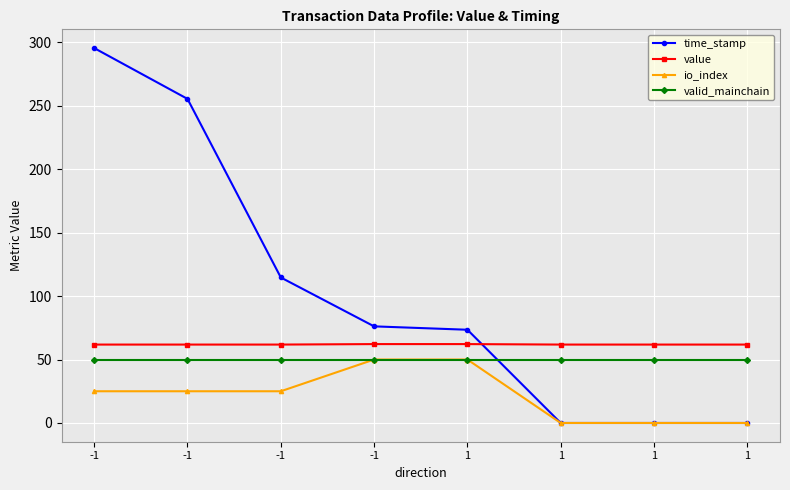

At which label is io_index closest to 25?

-1